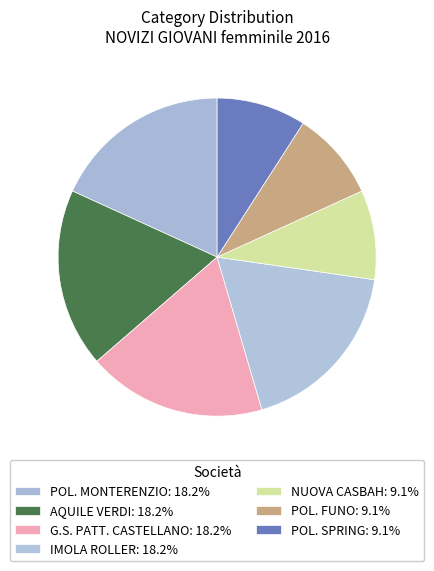

What is the largest slice in the pie chart?

POL. MONTERENZIO